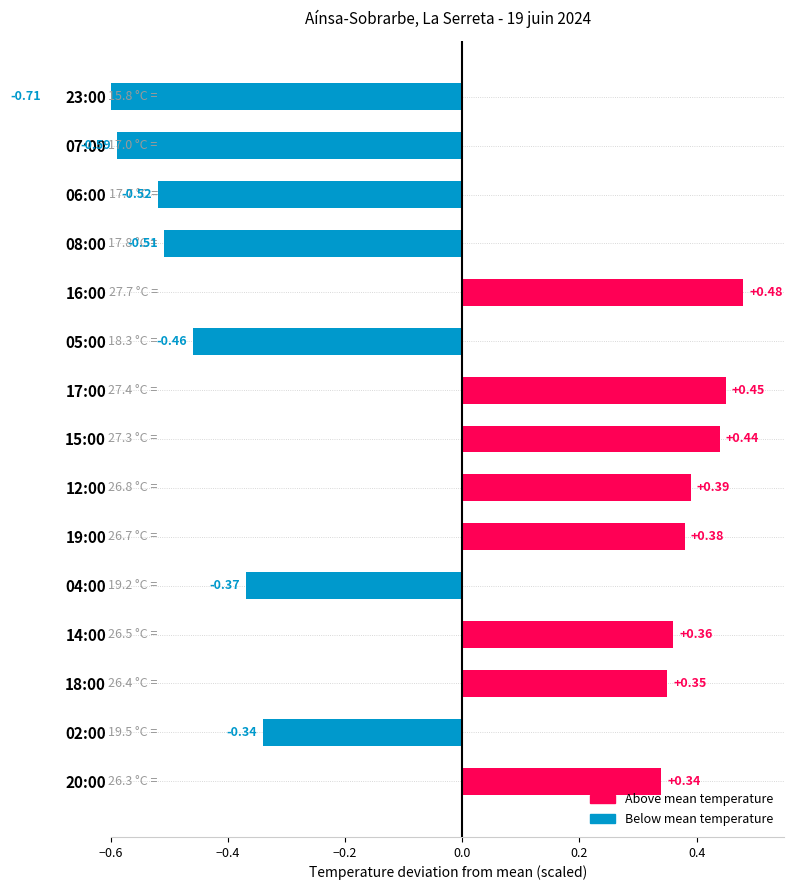

What is the label of the 7th bar from the left?

17:00